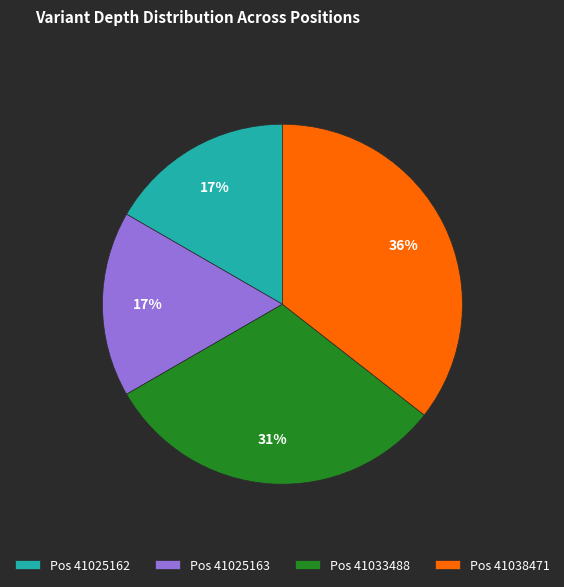

Does any single category account for the majority?

No